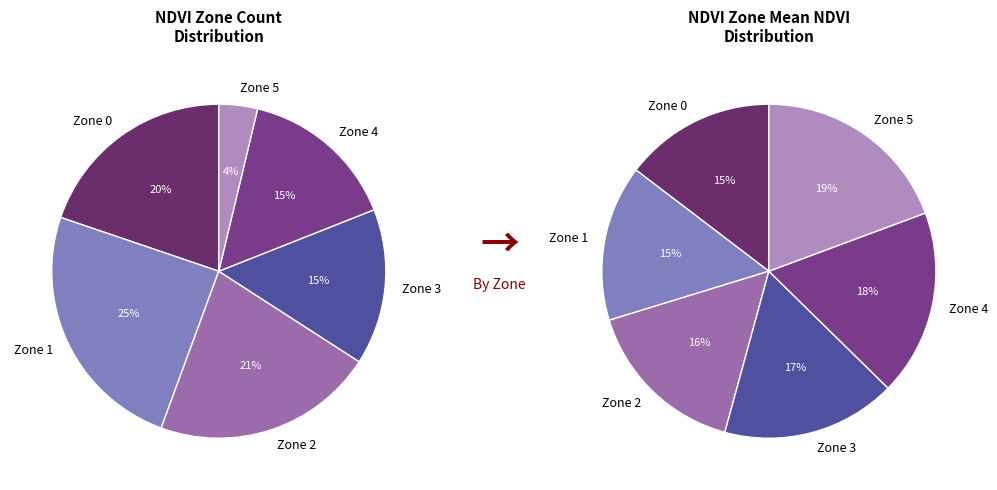

How much of the chart is everything except Zone 5?

96.3%